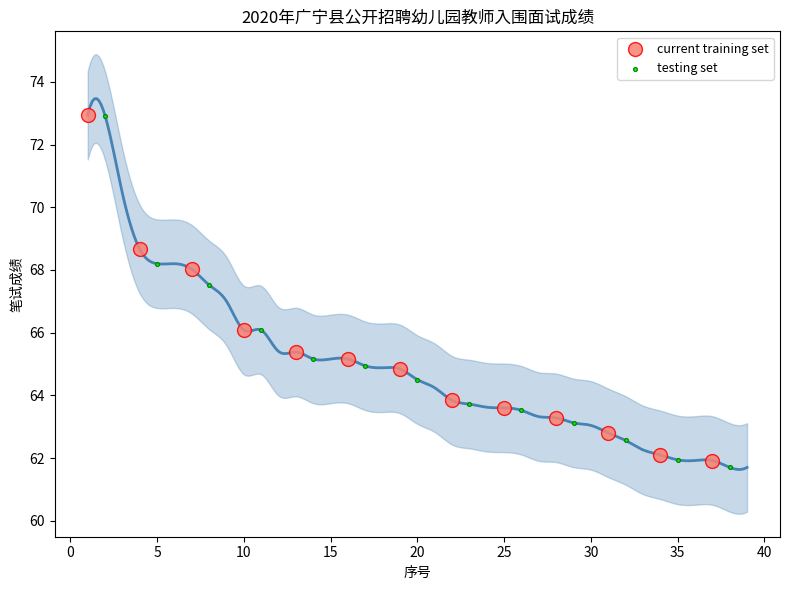

Which series has the widest spread of Y values?

testing set